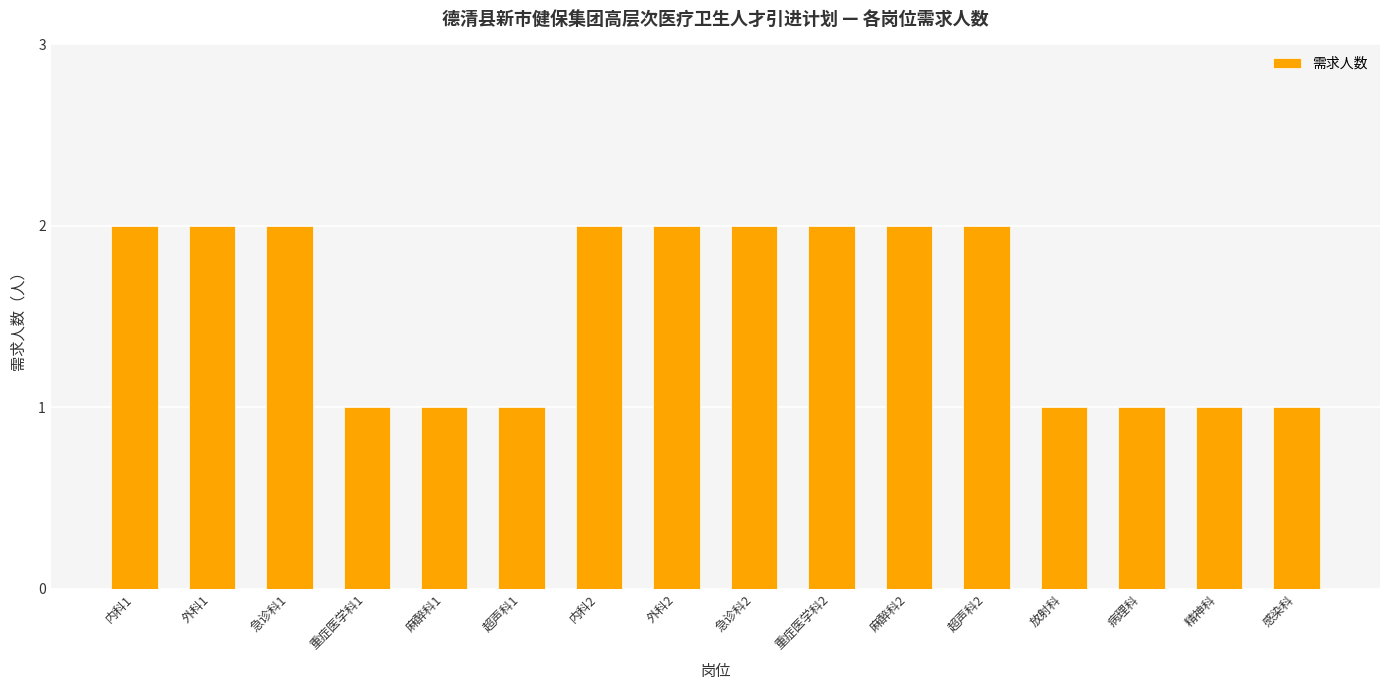

How many data points does each series have?

16